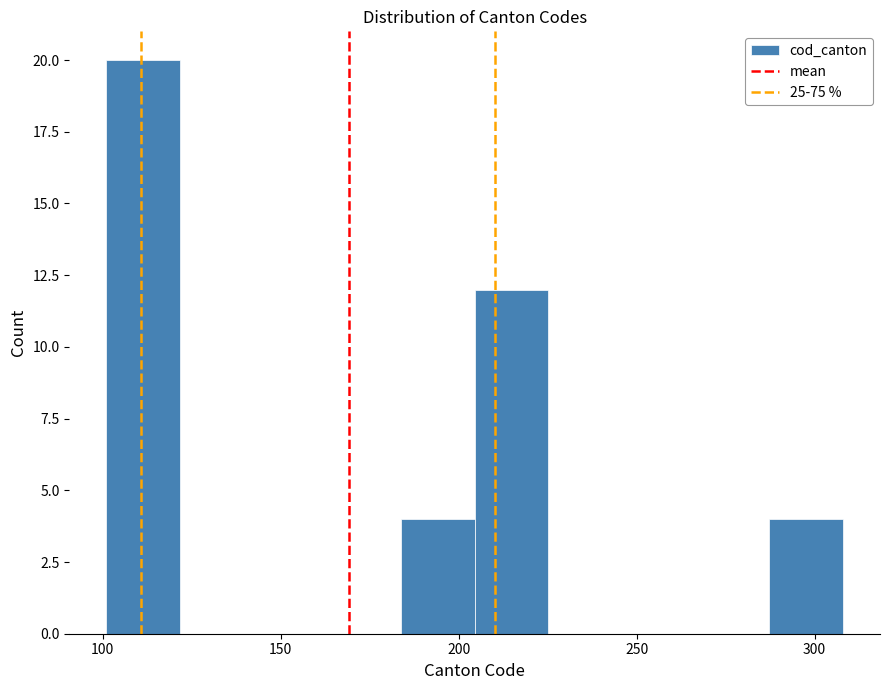

Over which range of the x-axis is the bar tallest?

100 to 120